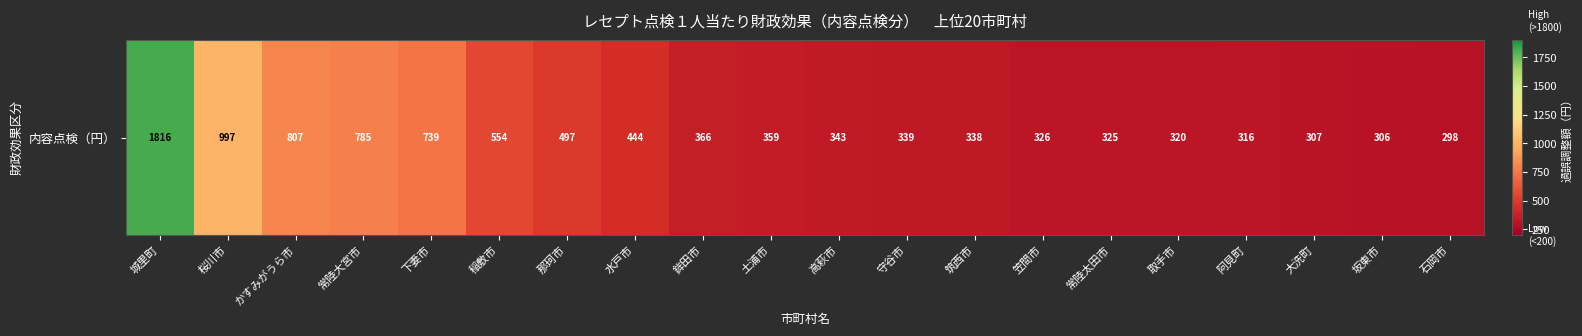

The value at 常陸大宮市 is 213. True or false?

False